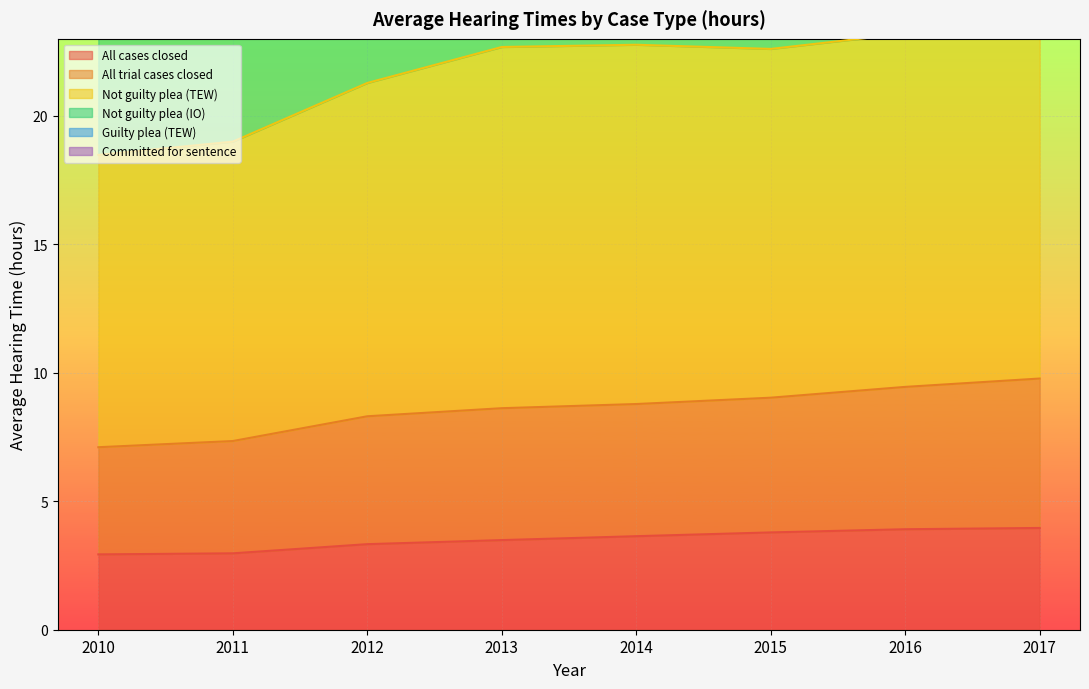

At how many categories does at least one series exceed 19?

8